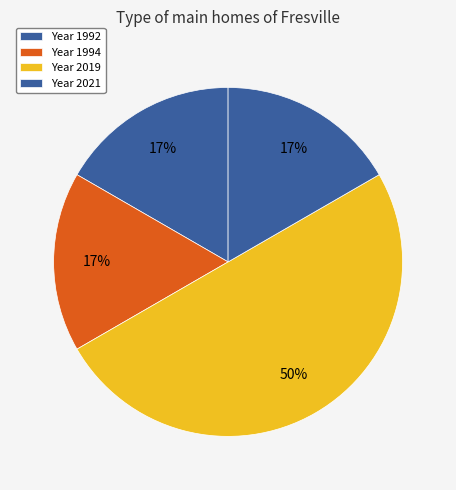

Count the number of slices in the pie.

4